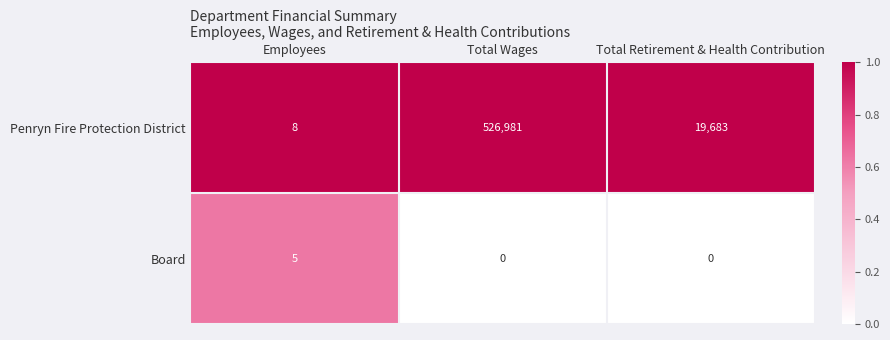

At which label does Penryn Fire Protection District first exceed 19683?

Total Wages